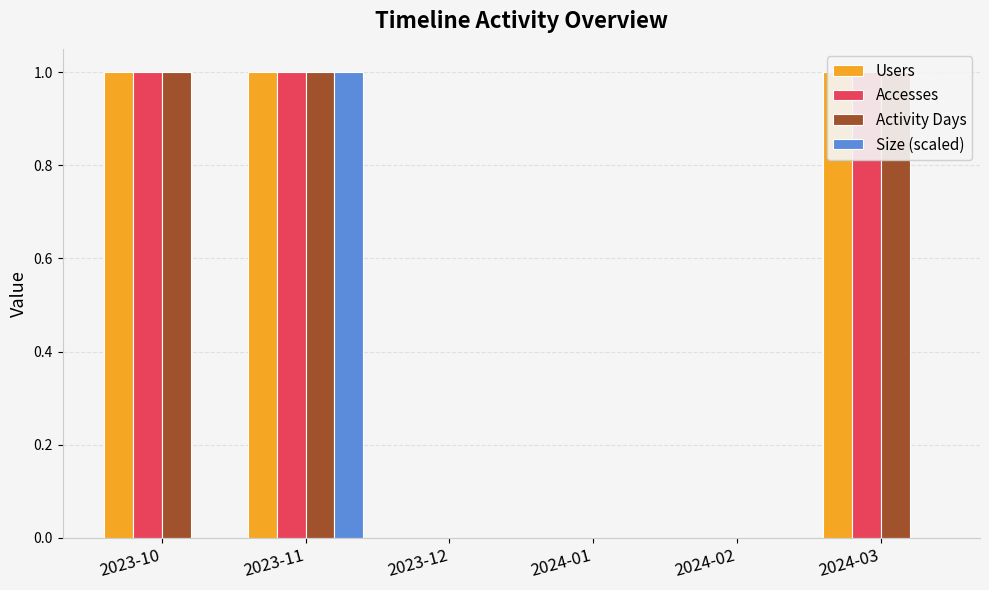

What is the difference between the maximum and minimum values in the Activity Days series?

1.0